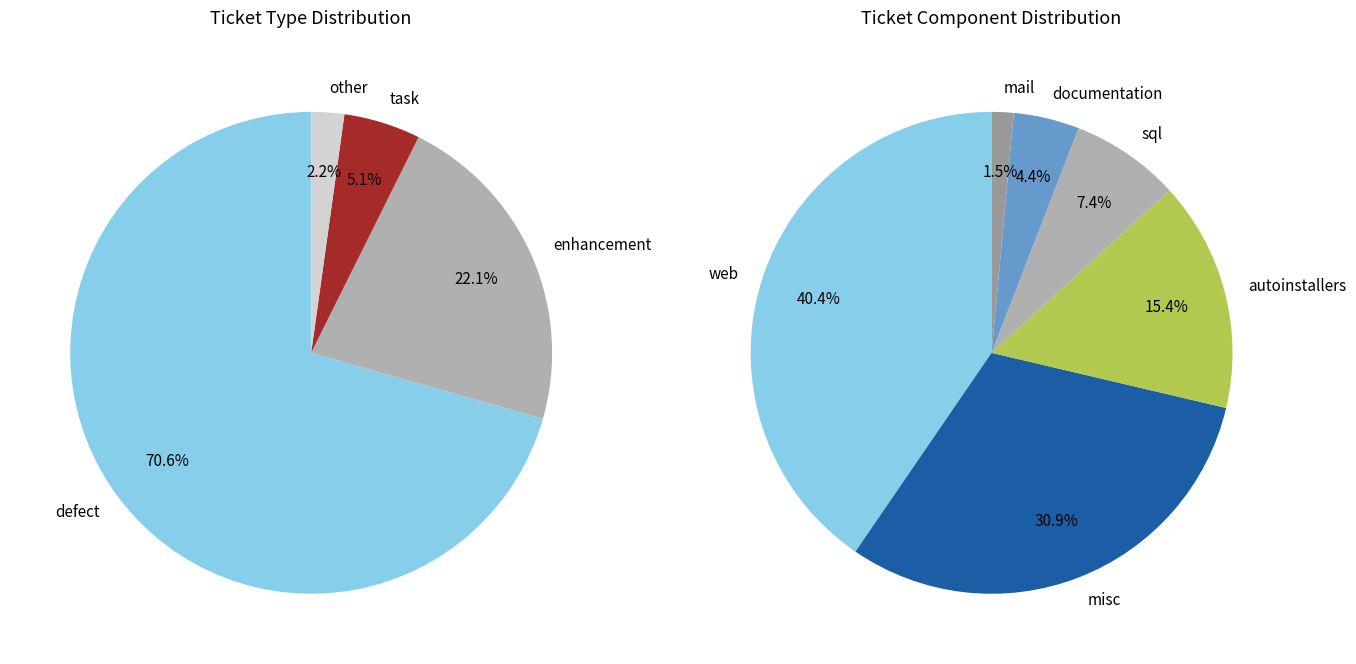

Between task and enhancement, which is larger?

enhancement